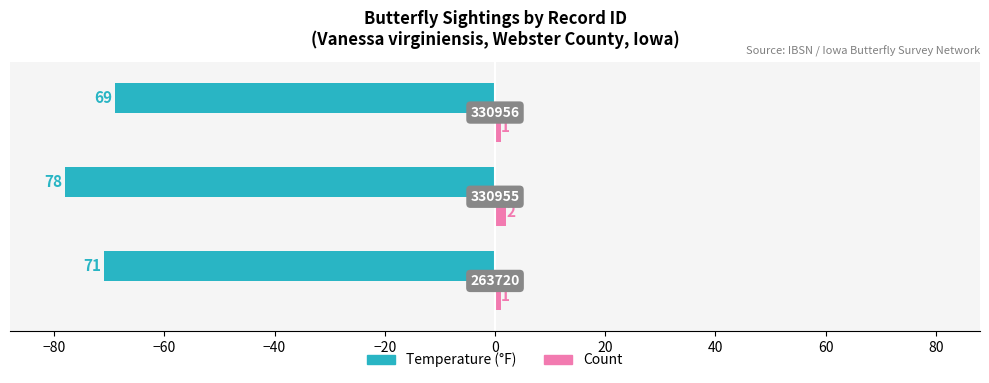

Does the chart contain any negative values?

Yes